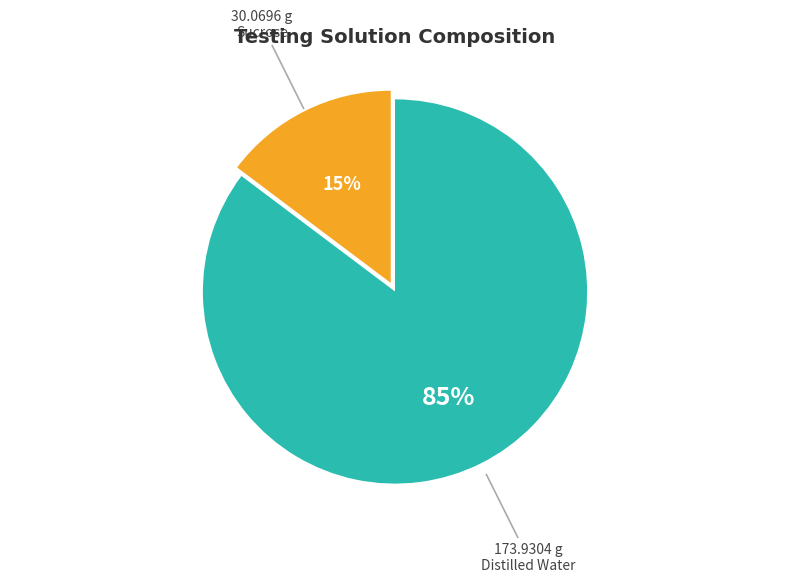

How many segments does this pie chart have?

2